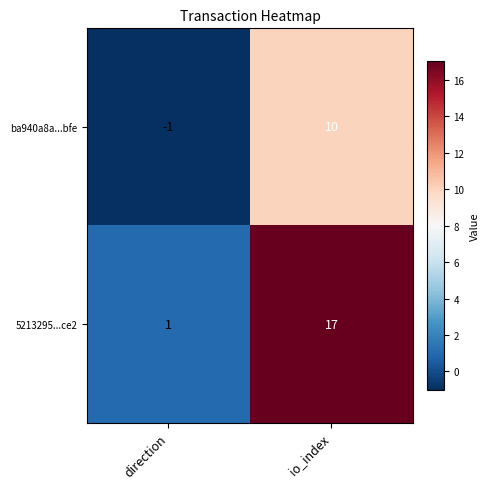

What is the sum of all ba940a8a...bfe values?

9